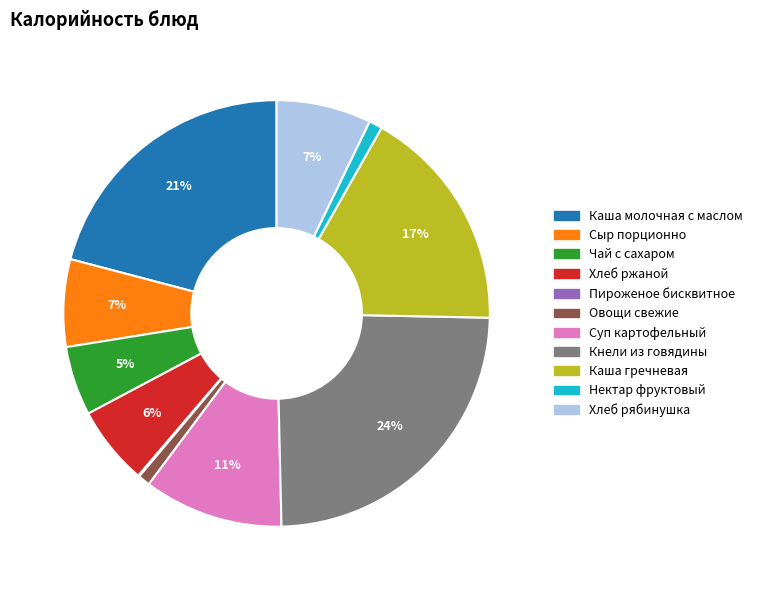

To the nearest percent, what percentage of the pie is Хлеб ржаной?

6%